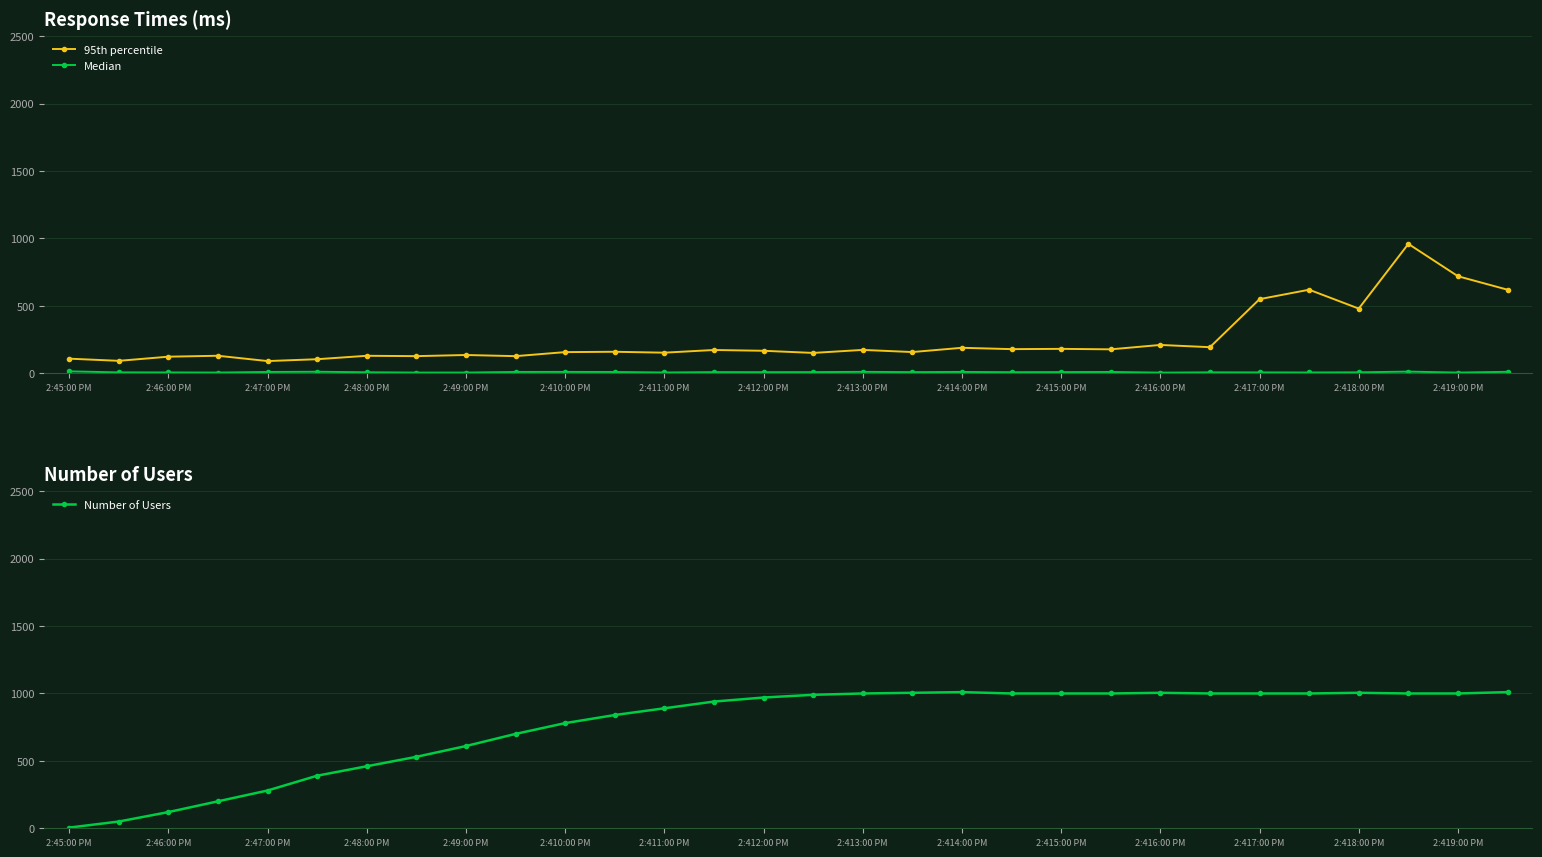

Reading left to right, list all the values displayed in this chart.

95th percentile: 108.6	92.4	123.3	130.1	90.7	104.5	129.9	127.3	135.7	127.2	157.2	159.7	153.0	172.9	167.0	151.1	173.5	157.6	189.2	179.3	181.2	177.8	210.3	193.7	550.0	620.0	480.0	960.0	720.0	620.0
Median: 14.4	6.8	6.5	5.6	9.8	11.4	7.7	5.5	5.5	10.0	10.2	9.6	6.0	8.7	8.4	8.7	10.6	8.7	10.0	8.2	8.9	9.9	5.0	7.0	6.6	6.1	7.2	12.5	5.4	10.9
Number of Users: 5.0	50.0	120.0	200.0	280.0	390.0	460.0	530.0	610.0	700.0	780.0	840.0	890.0	940.0	970.0	990.0	1000.0	1005.0	1010.0	1000.0	1000.0	1000.0	1005.0	1000.0	1000.0	1000.0	1005.0	1000.0	1000.0	1010.0